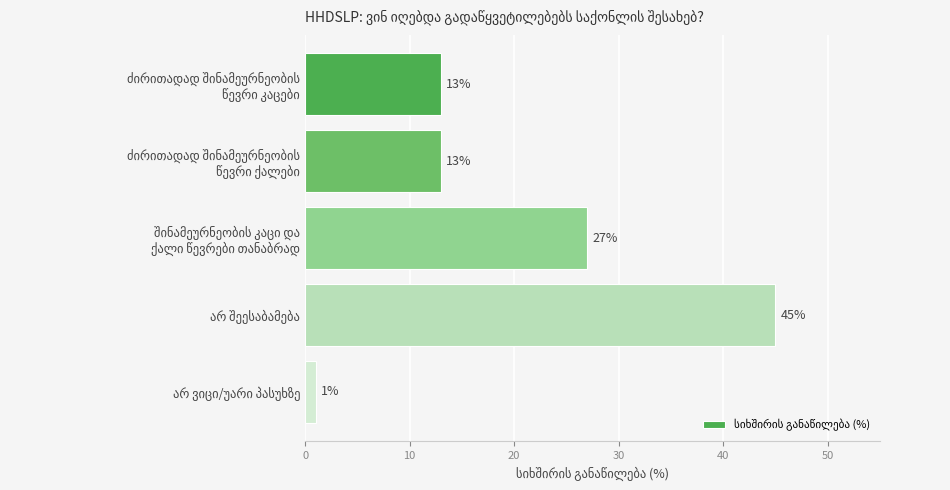

How many data points does each series have?

5